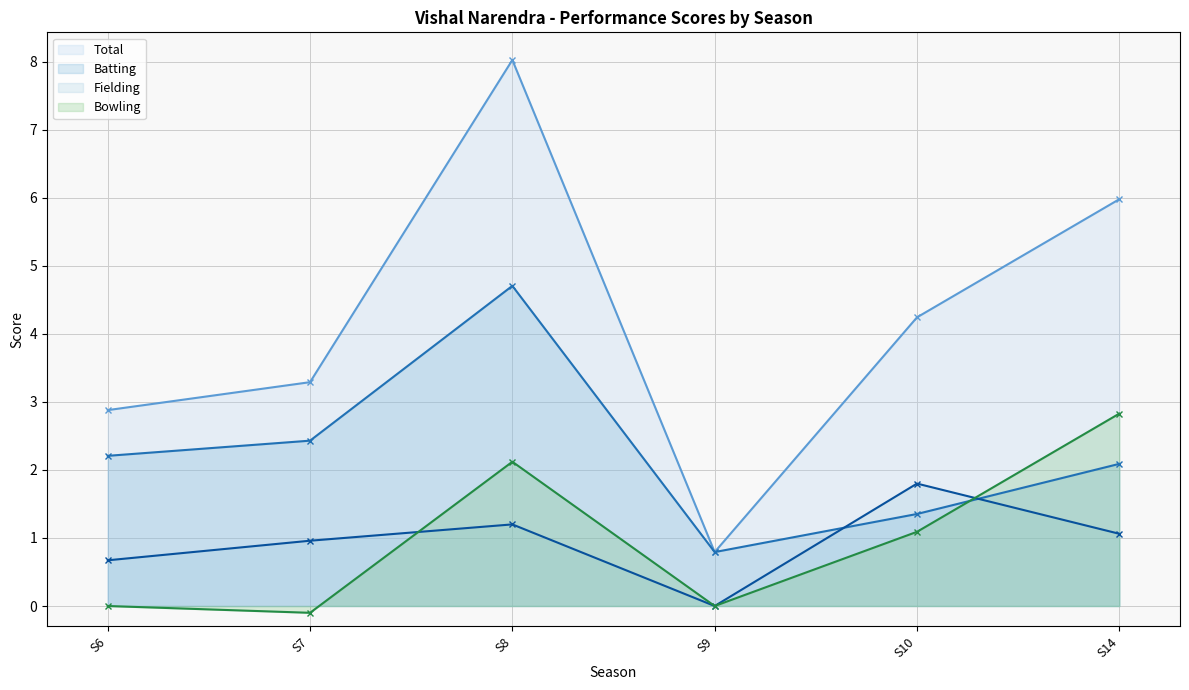

At which category is the sum across all series the highest?

S8